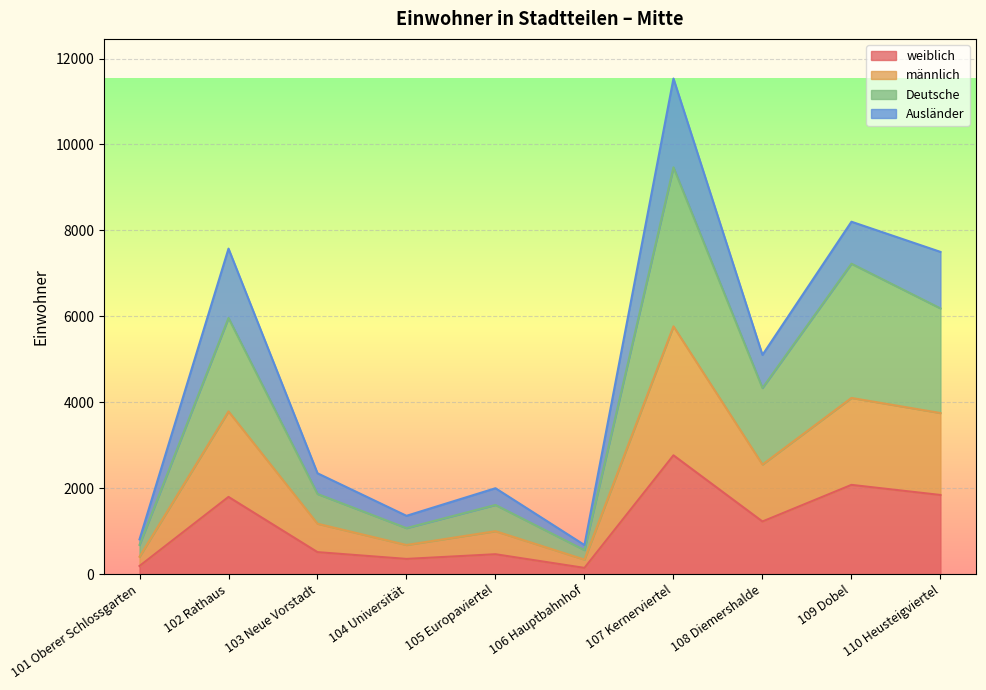

Which has a higher value, 105 Europaviertel or 108 Diemershalde?

108 Diemershalde